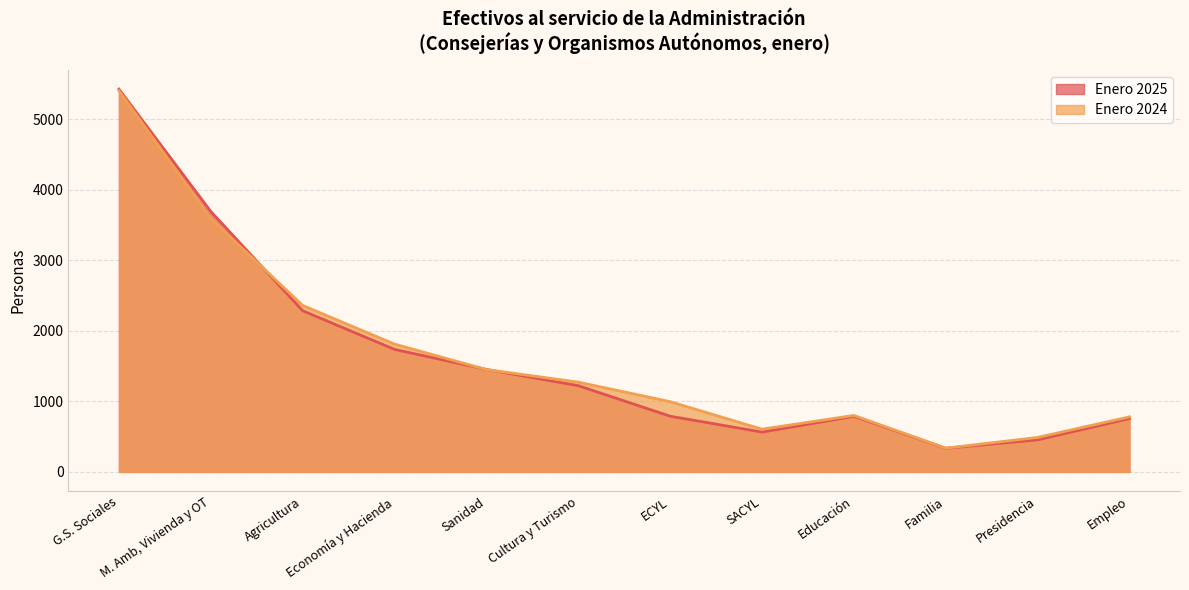

What is the label of the 11th point from the left?

Presidencia